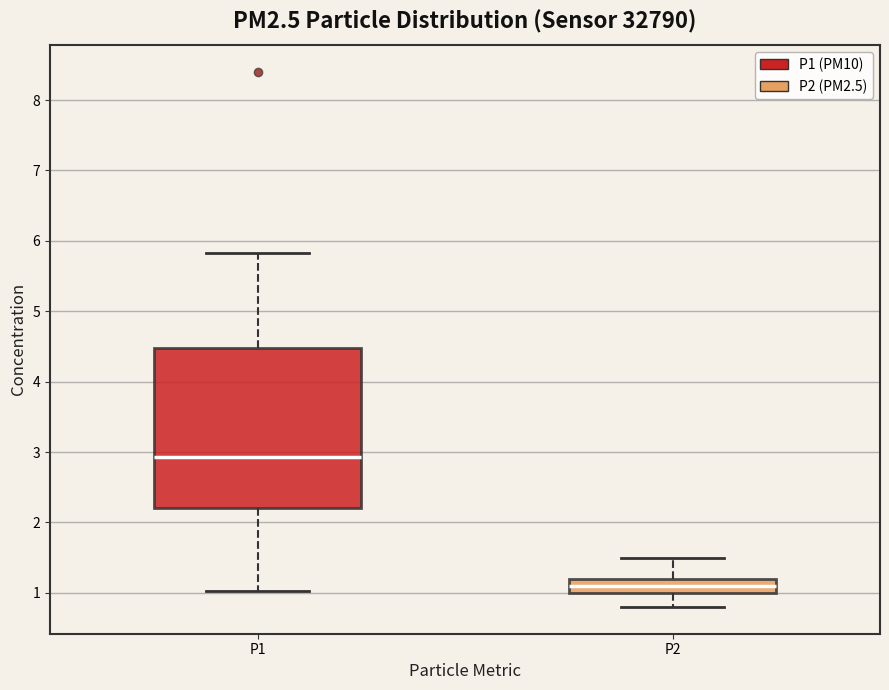

Reading left to right, read every box against the y-axis: the position of its median line, the range the box covers, and the ends of its whiskers. The values are not printed on the chart, so give them approximately, as read against the axis.

P1: median 2.9, box 2.2 to 4.5, whiskers 1.0 to 5.8
P2: median 1.1, box 1.0 to 1.2, whiskers 0.8 to 1.5